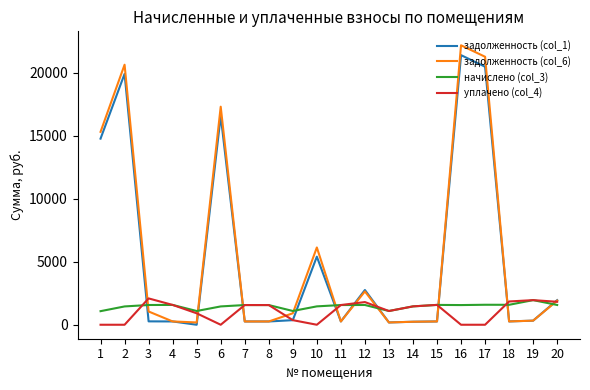

At 6, list the series in order from largest to smallest.

задолженность (col_6), задолженность (col_1), начислено (col_3), уплачено (col_4)